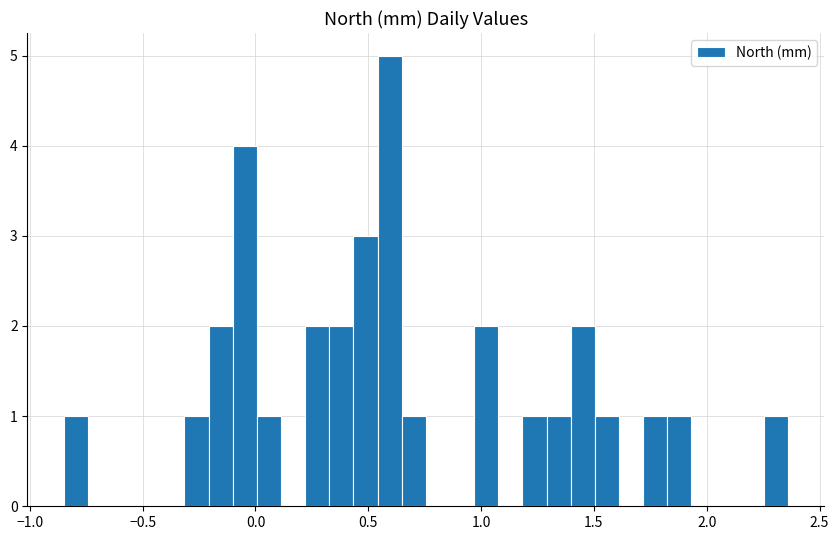

Around what value on the x-axis is the tallest bar? Give the approximate position of its centre, as read against the axis.

0.60